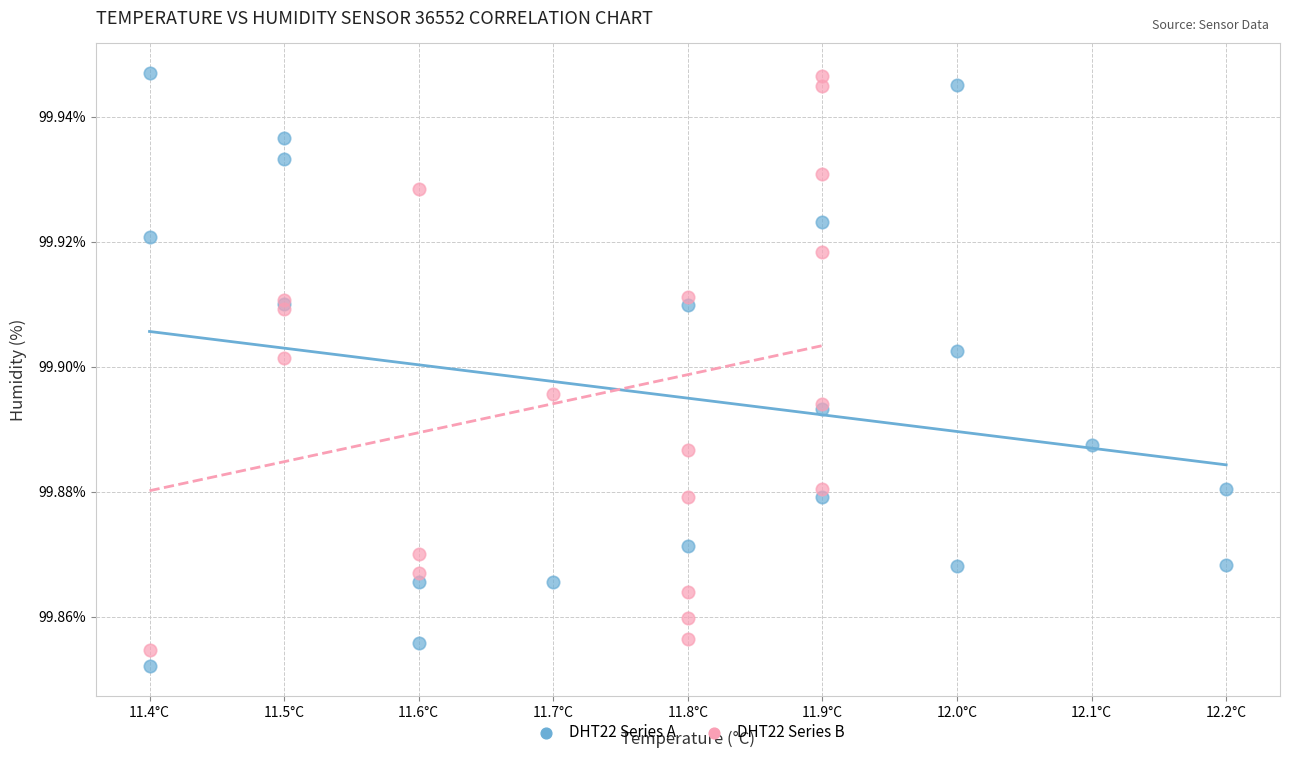

What are all the series names shown in the legend?

DHT22 Series A, DHT22 Series B